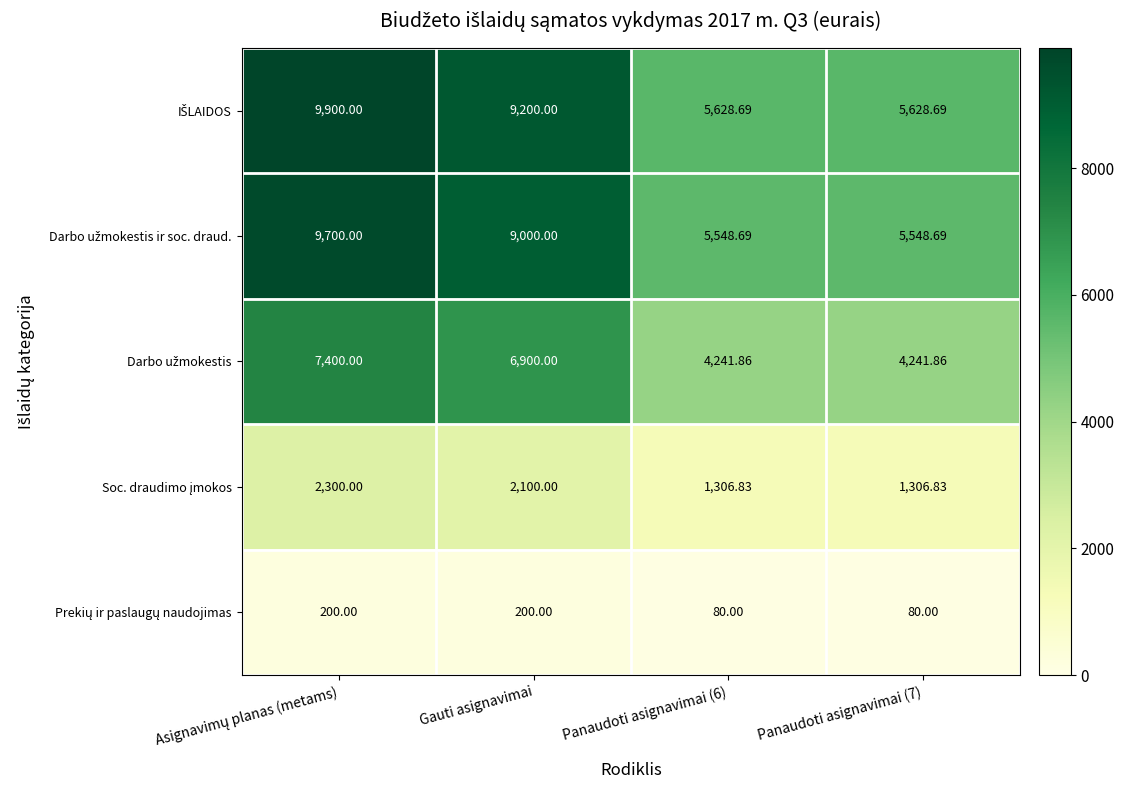

How many data points does each series have?

4